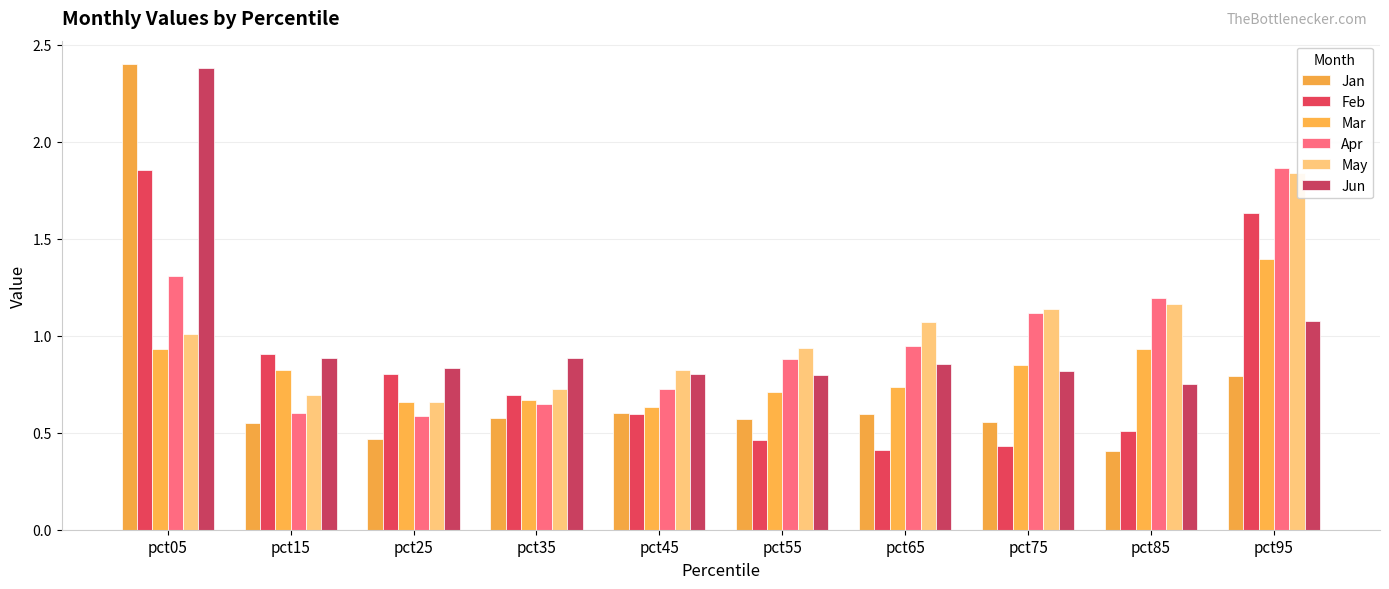

At which label does Jan reach its minimum?

pct85